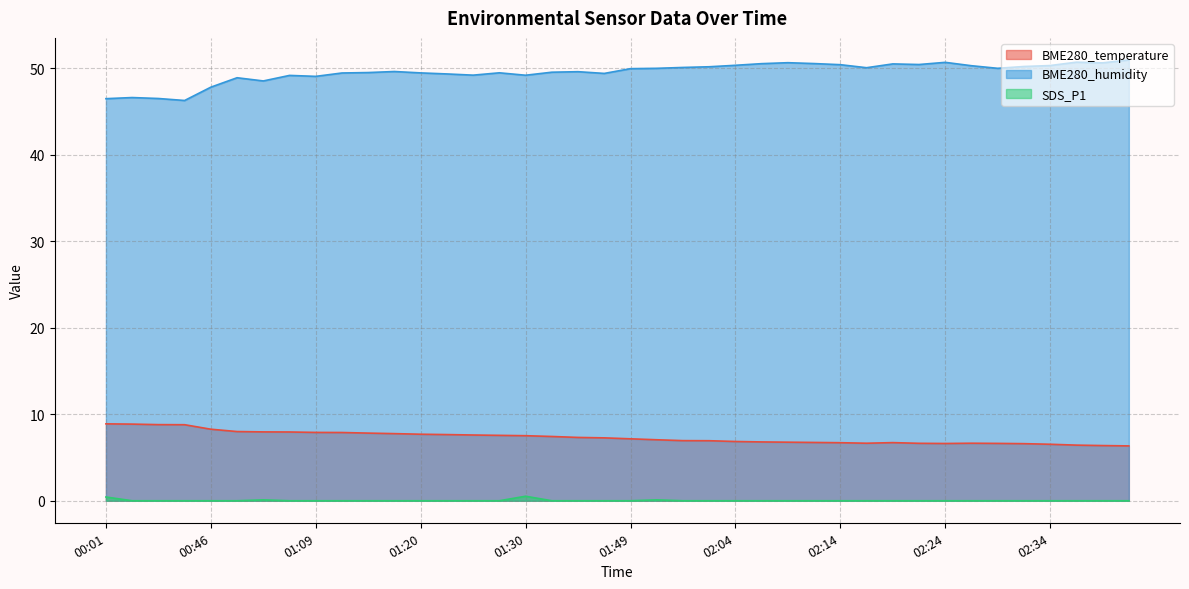

How many lines are shown in the chart?

3